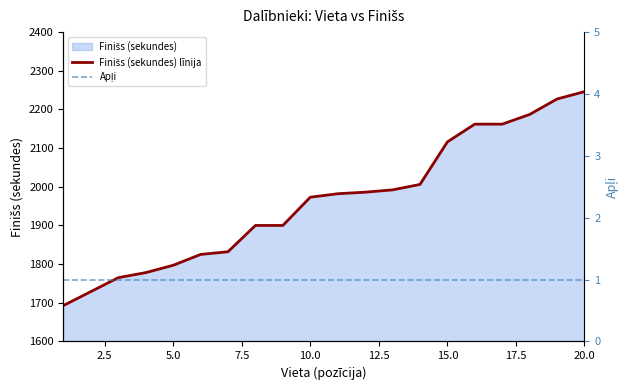

True or false: Apļi has more than 1 points higher than both neighbors.

False